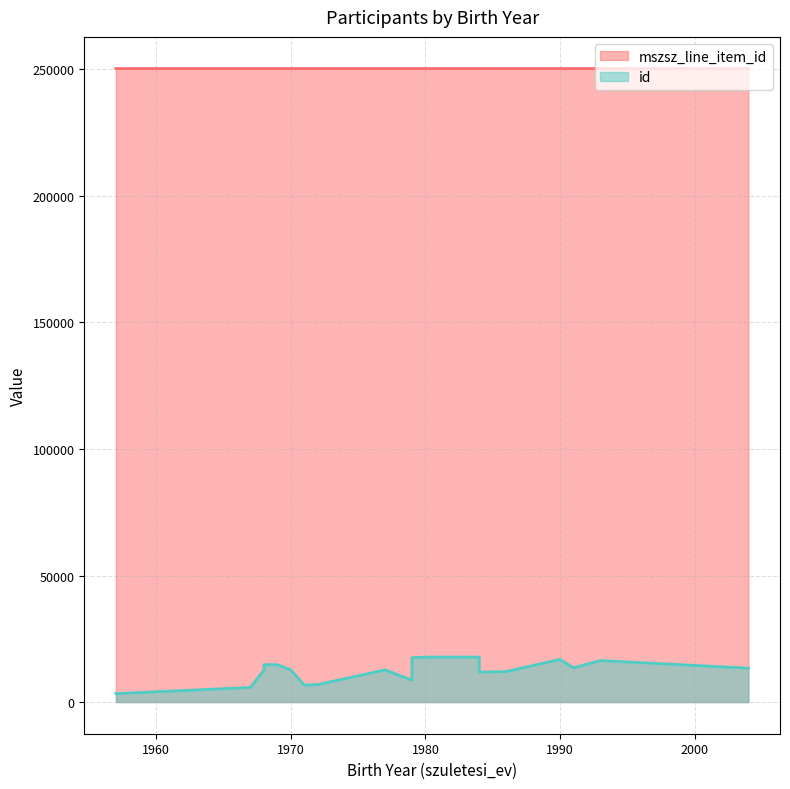

Rank the series at 1968 from lowest to highest value.

id, mszsz_line_item_id